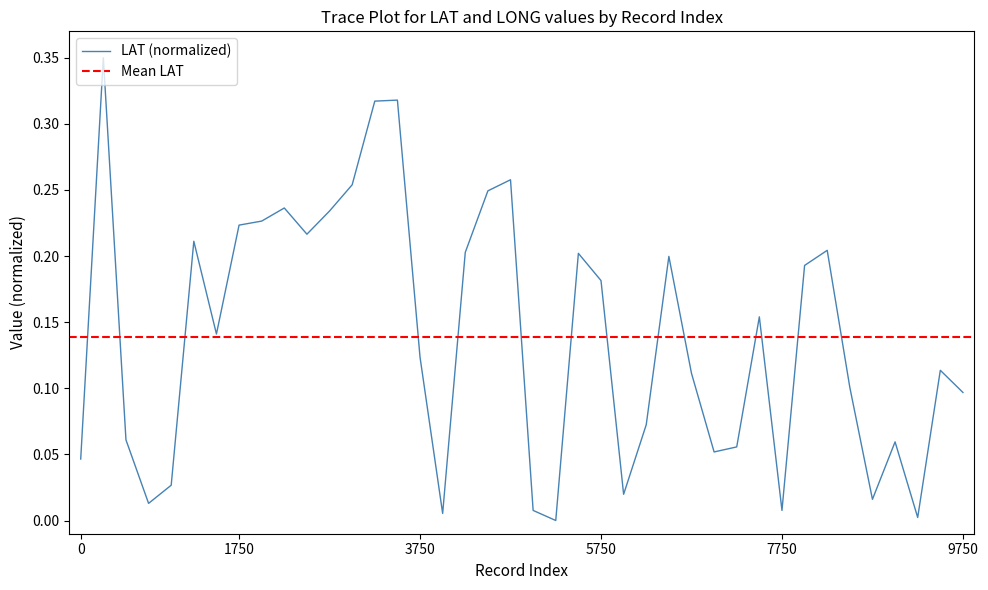

What is the average value?

0.1